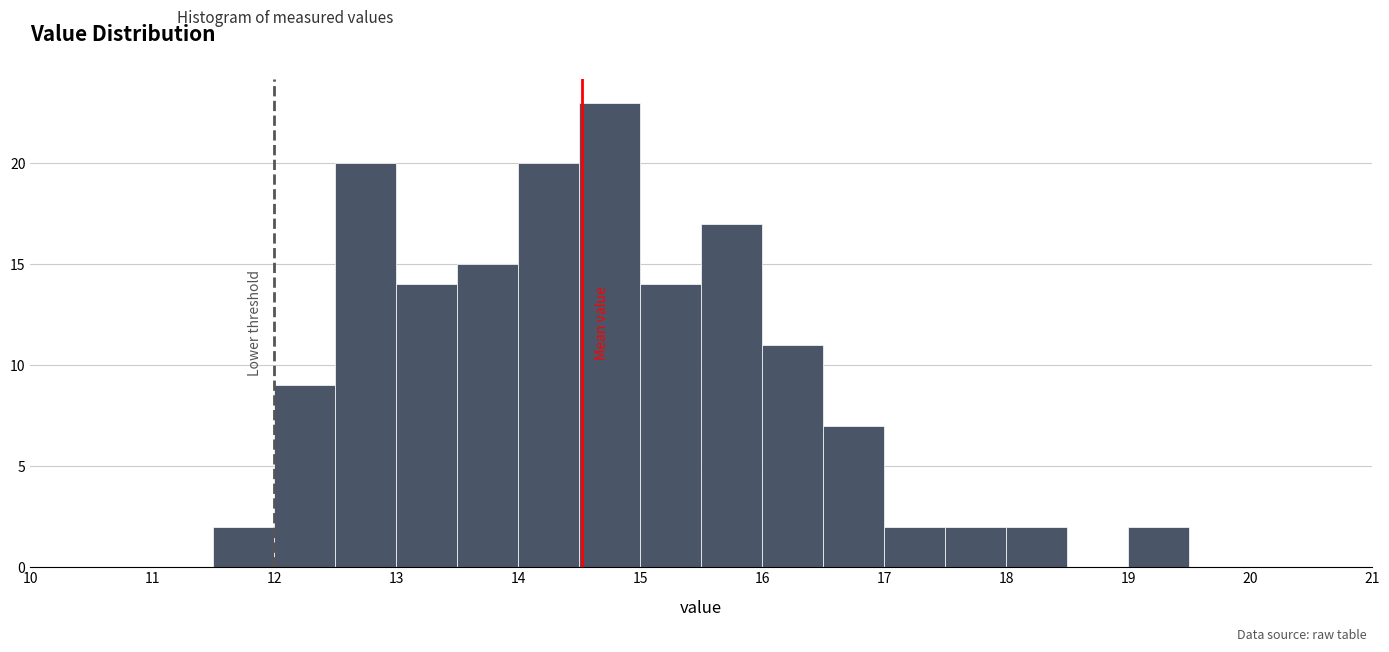

Over which range of the x-axis is the bar tallest?

14.5 to 15.0